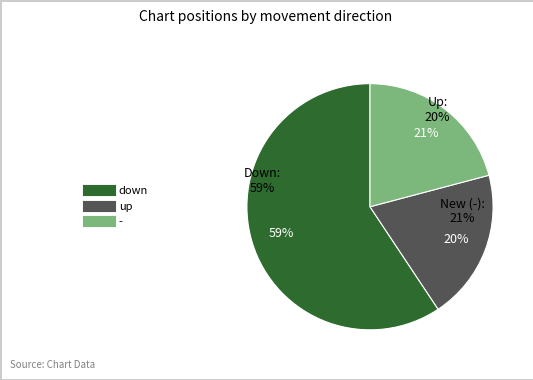

Do - and up together represent more than half of the pie?

No